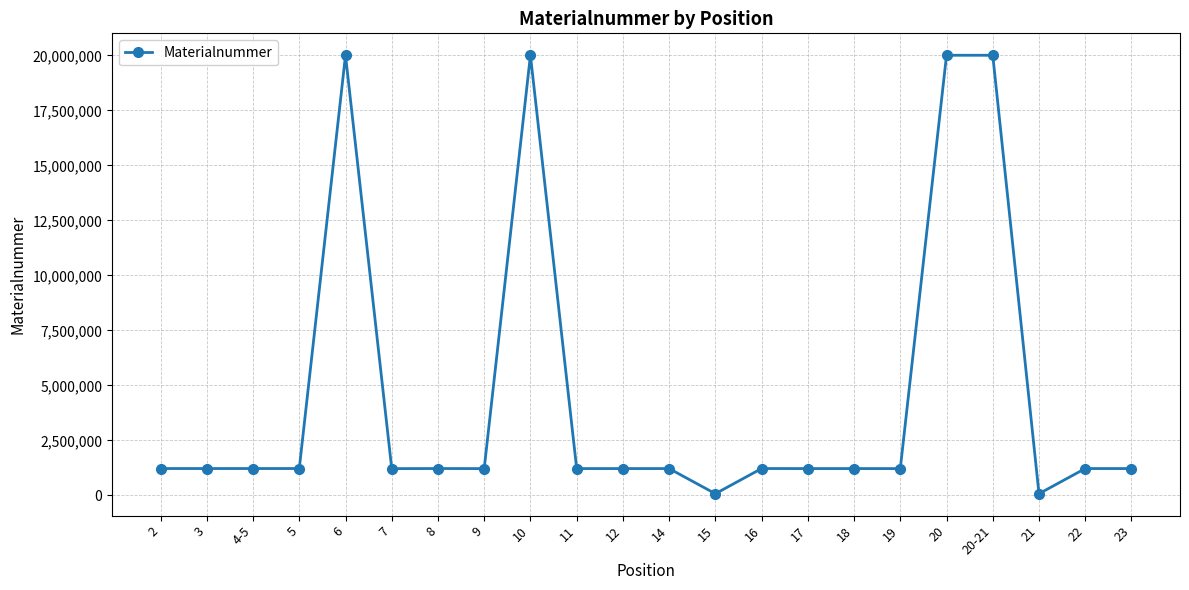

What is the label of the 2nd point from the left?

3